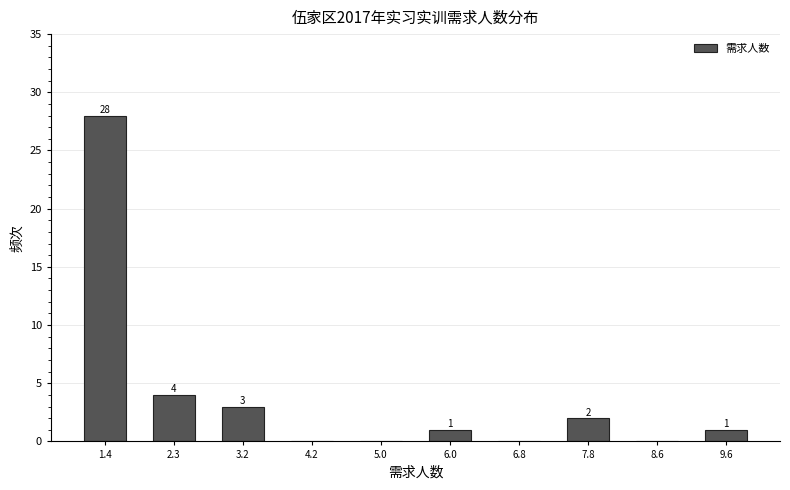

Which range on the x-axis has the tallest bar?

1.0 to 1.9